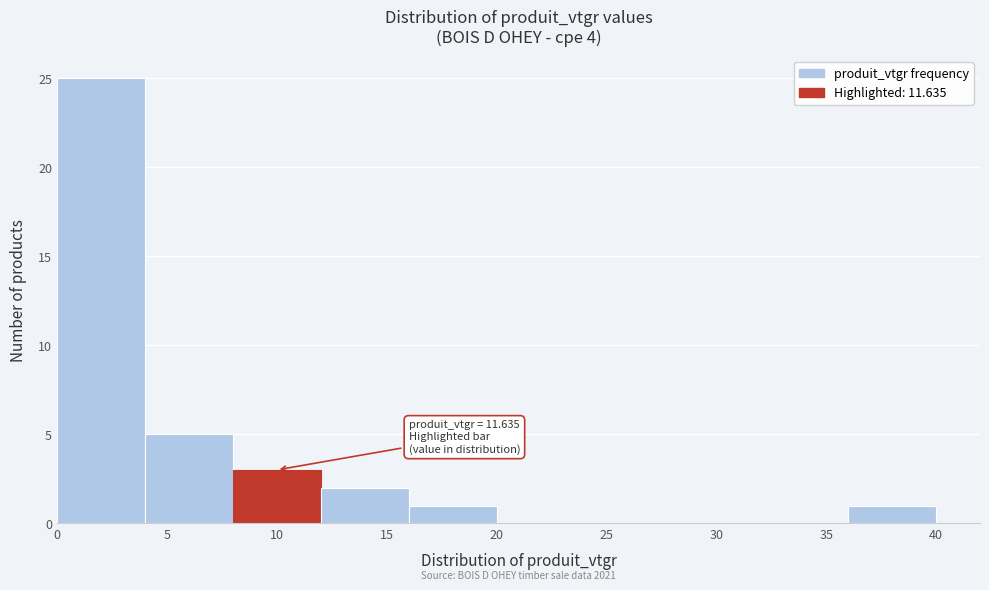

Over which range of the x-axis is the bar tallest?

0 to 4